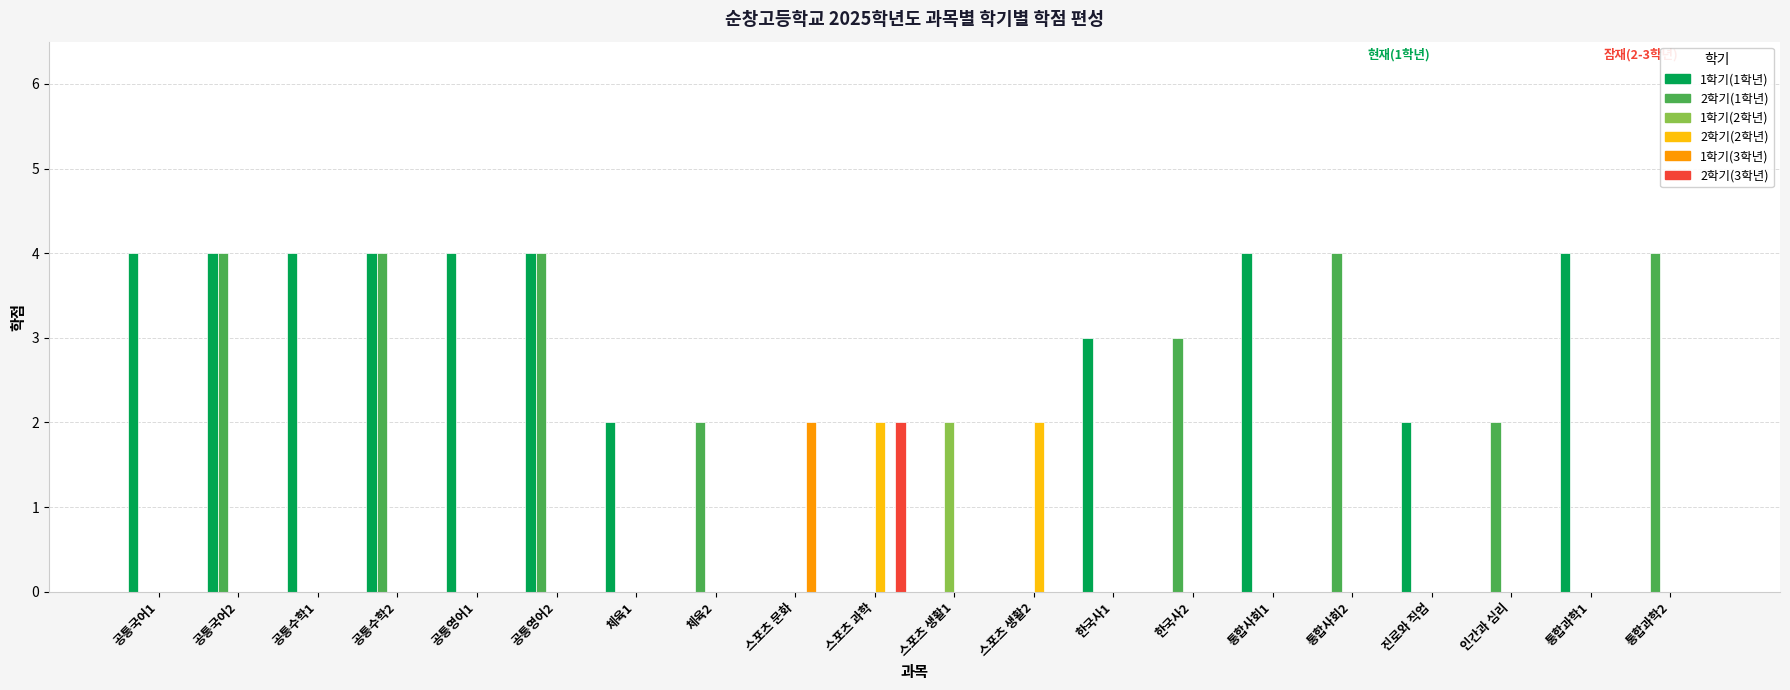

Which series has the largest total across all categories?

1학기(1학년)